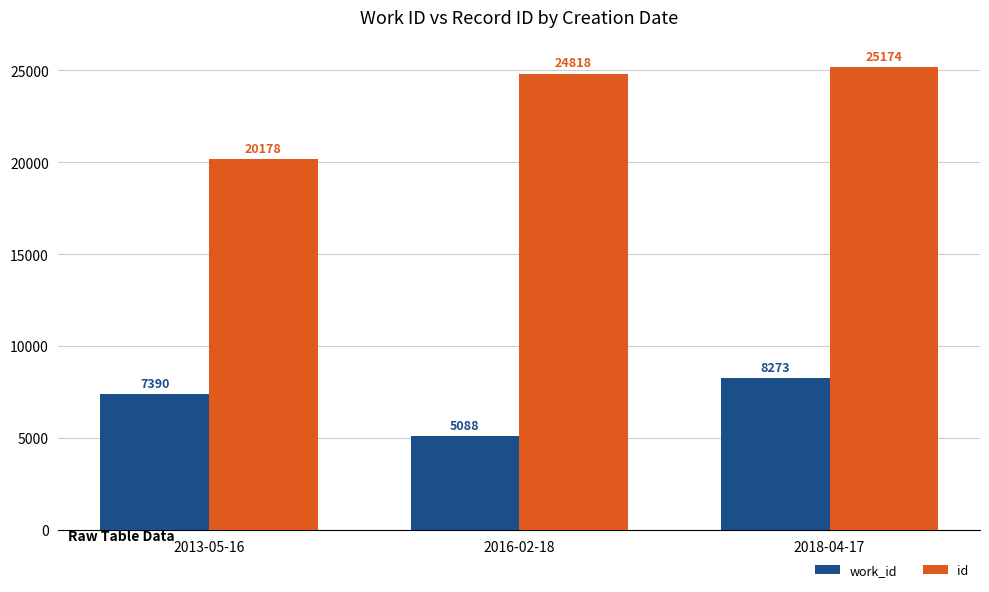

Reading left to right, list all the values displayed in this chart.

work_id: 2013-05-16=7390	2016-02-18=5088	2018-04-17=8273
id: 2013-05-16=20178	2016-02-18=24818	2018-04-17=25174